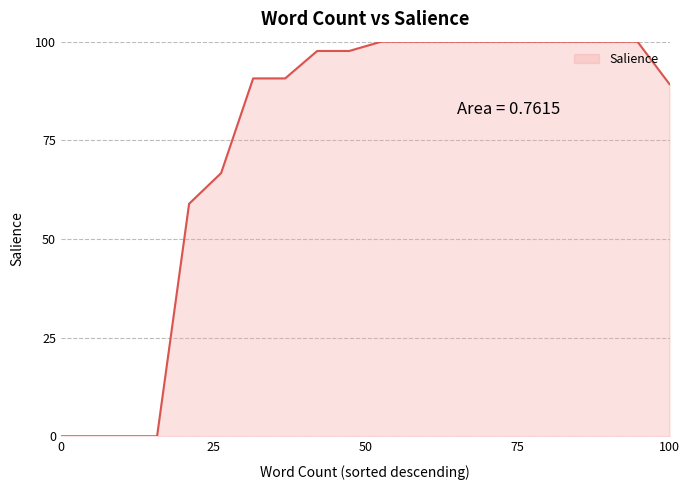

Does the chart display data point markers on the line(s)?

No